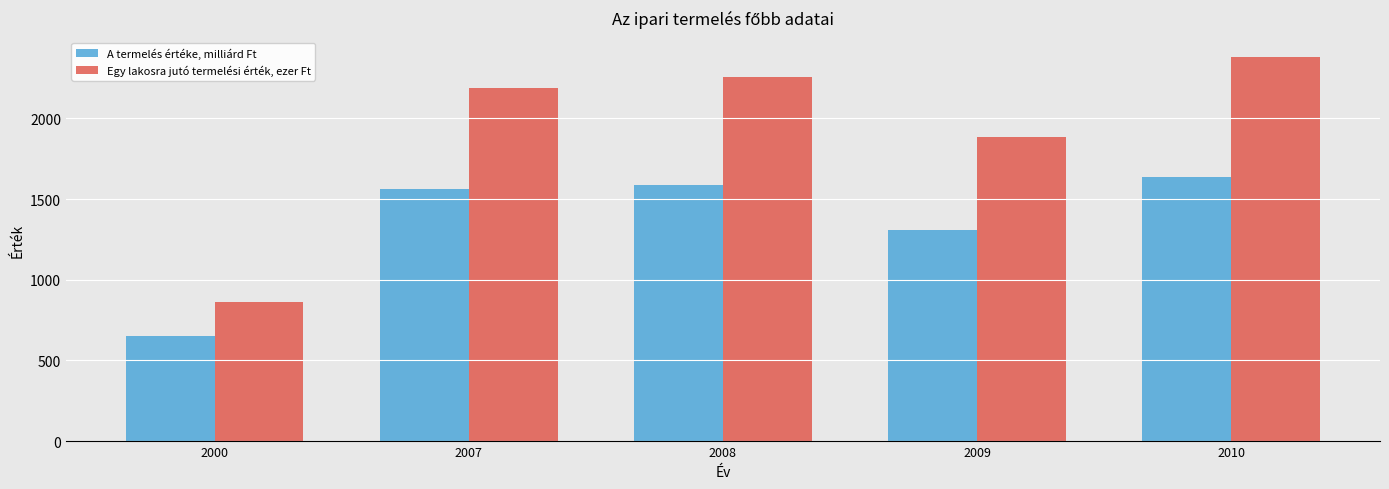

Between 2000 and 2008, which series saw the biggest shift?

Egy lakosra jutó termelési érték, ezer Ft